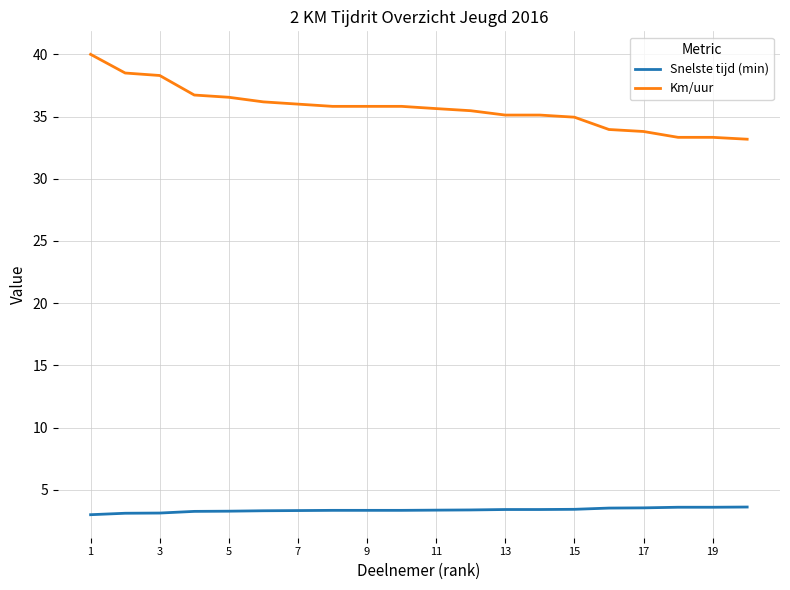

Which series has the largest total across all categories?

Km/uur